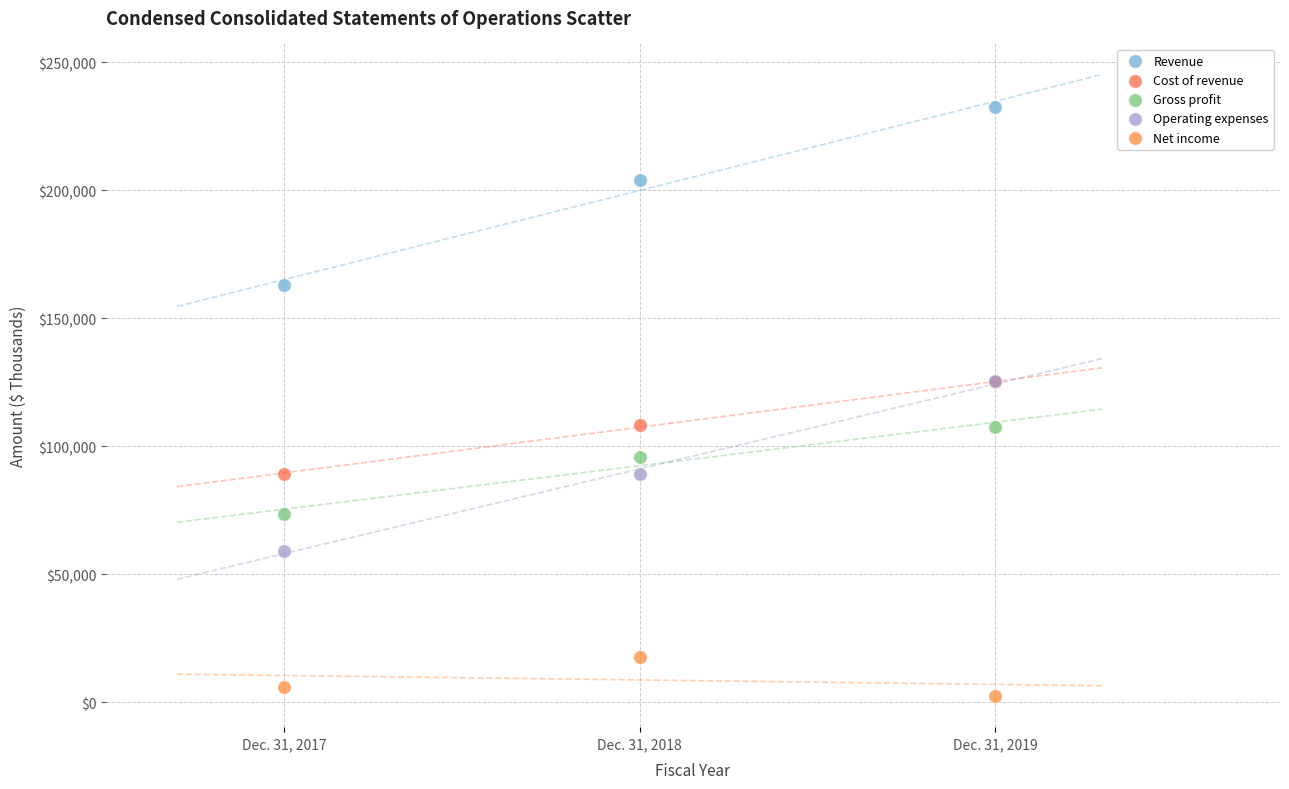

Which series reaches the maximum Y coordinate?

Revenue